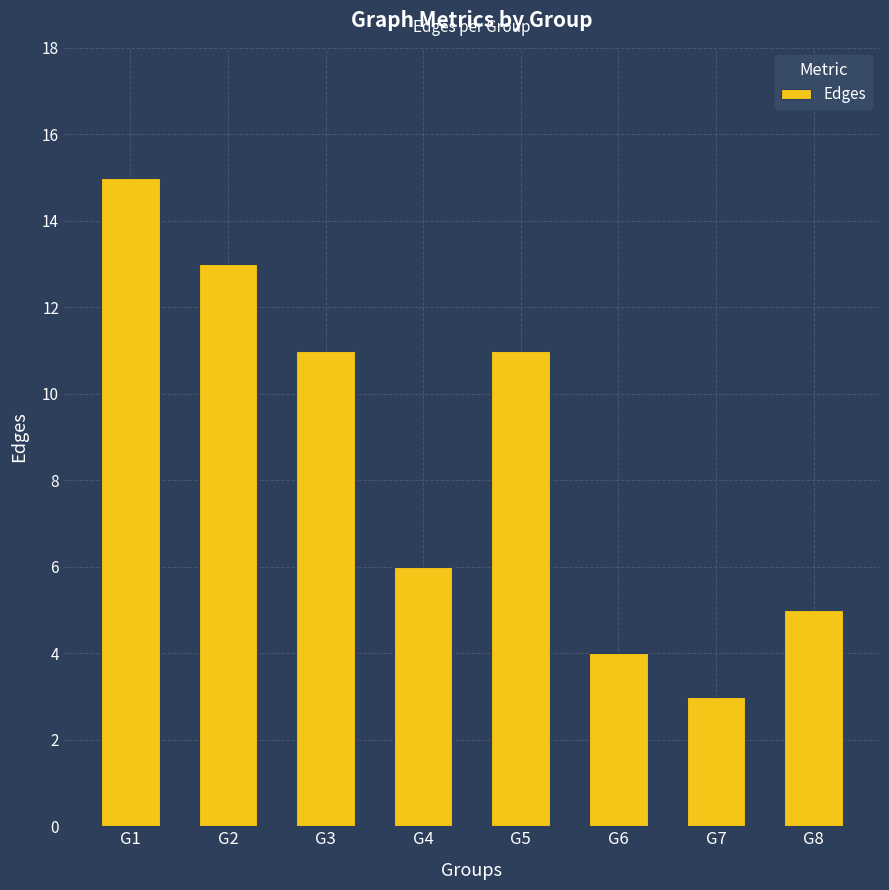

Reading left to right, extract all data points from this chart.

15	13	11	6	11	4	3	5